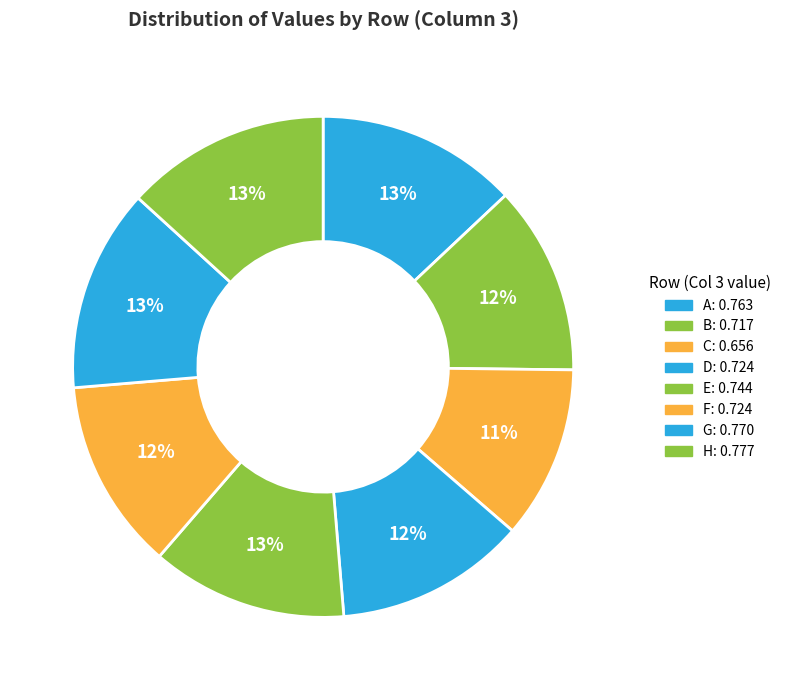

True or false: E accounts for 13% of the total.

True